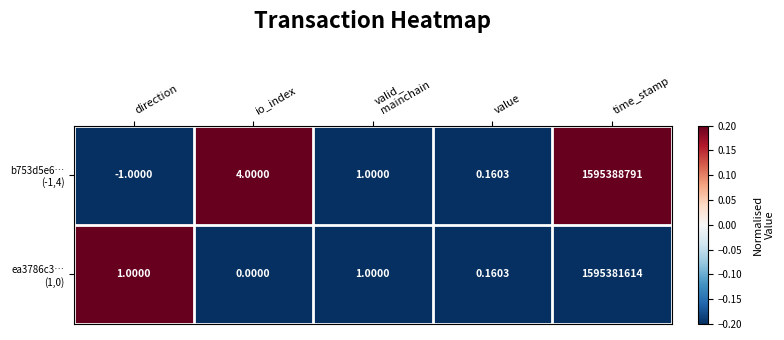

How many series are shown in this chart?

2